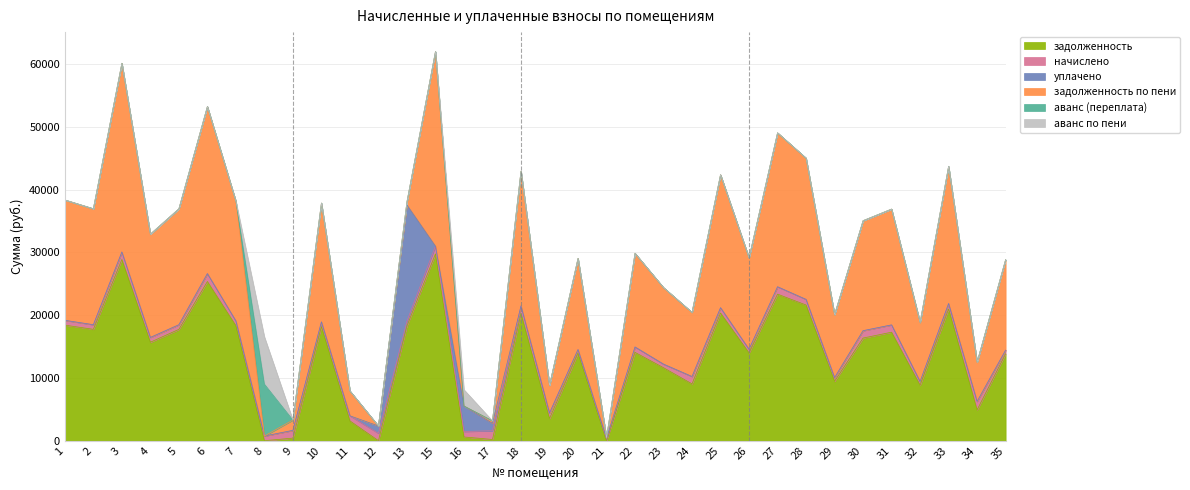

Does the chart display data point markers on the line(s)?

No